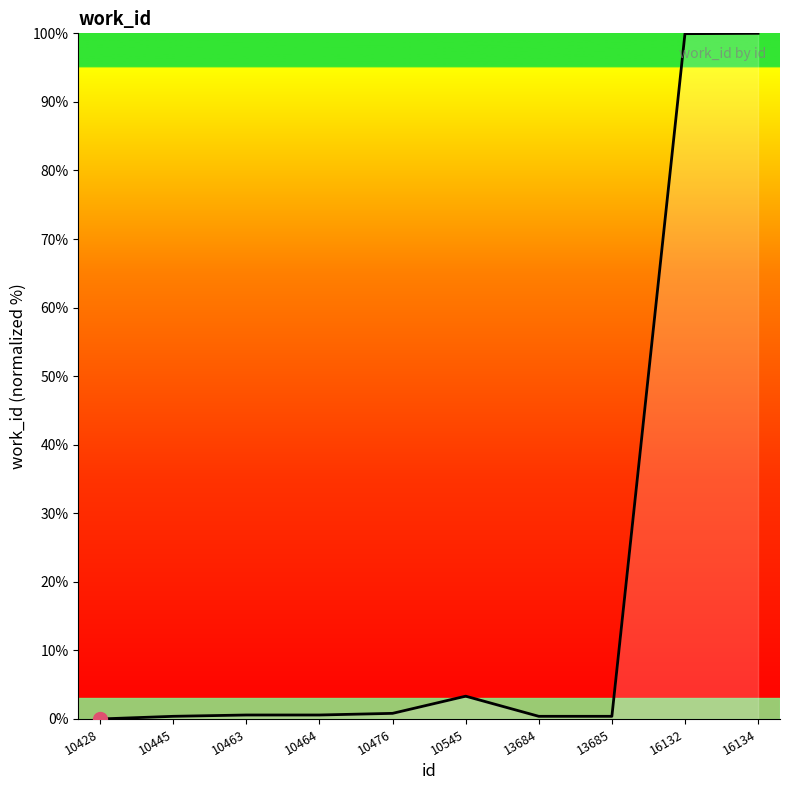

True or false: the data shows 100.0 at 16134.

True